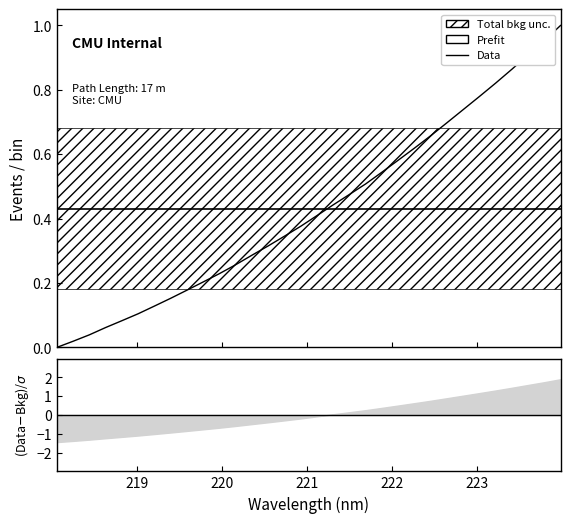

How many times do Prefit and Data cross each other?

1